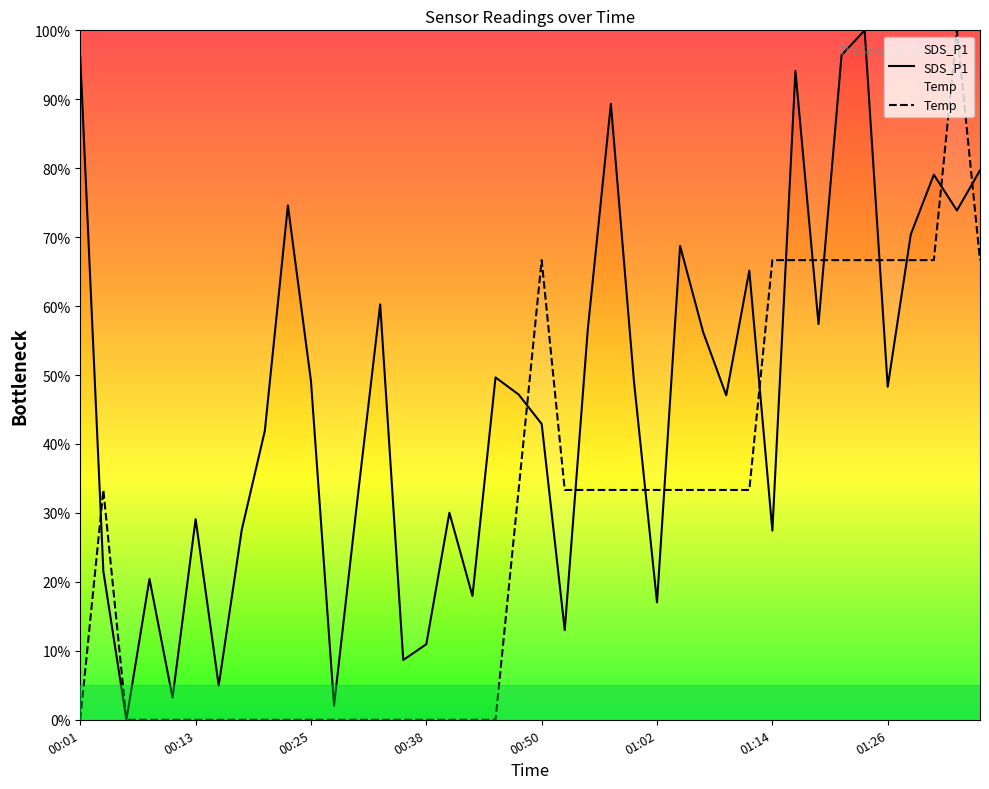

At which category is the sum across all series the highest?

01:33